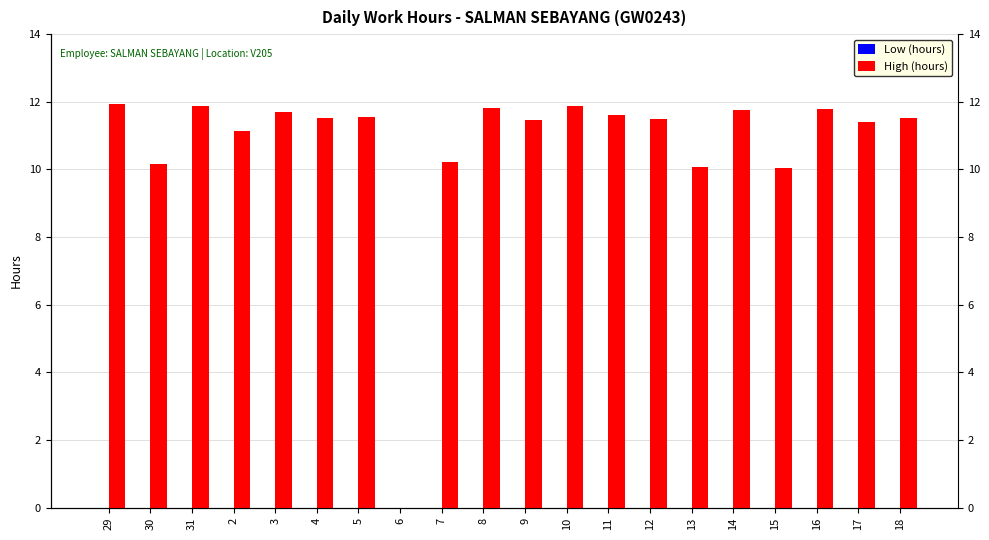

The Low (hours) series shows 0.0 at 17. True or false?

True